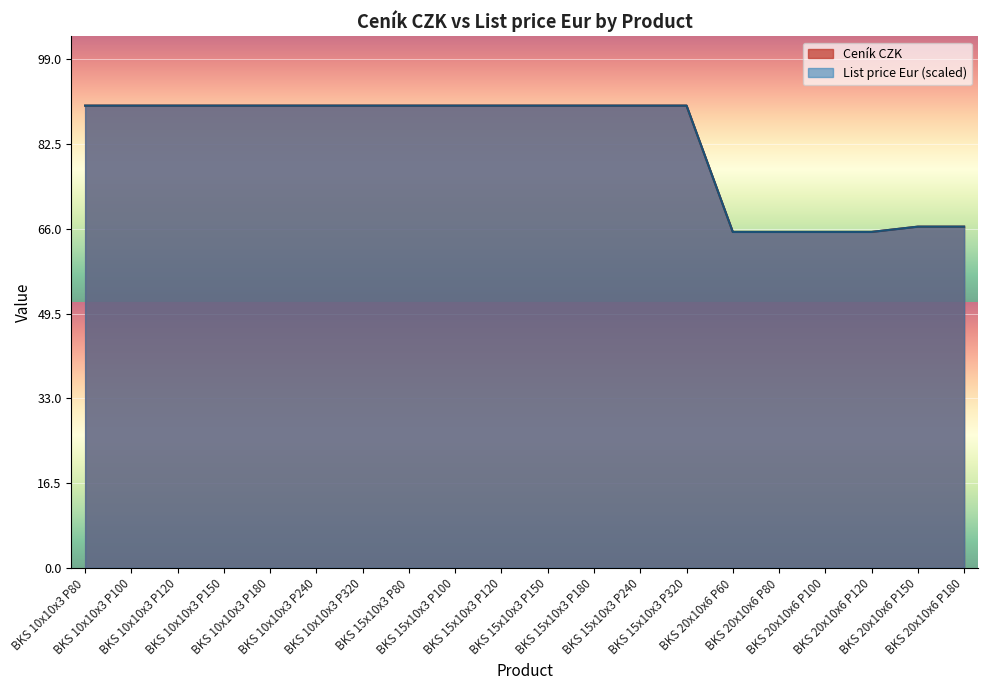

What are all the series names shown in the legend?

Ceník CZK, List price Eur (scaled)